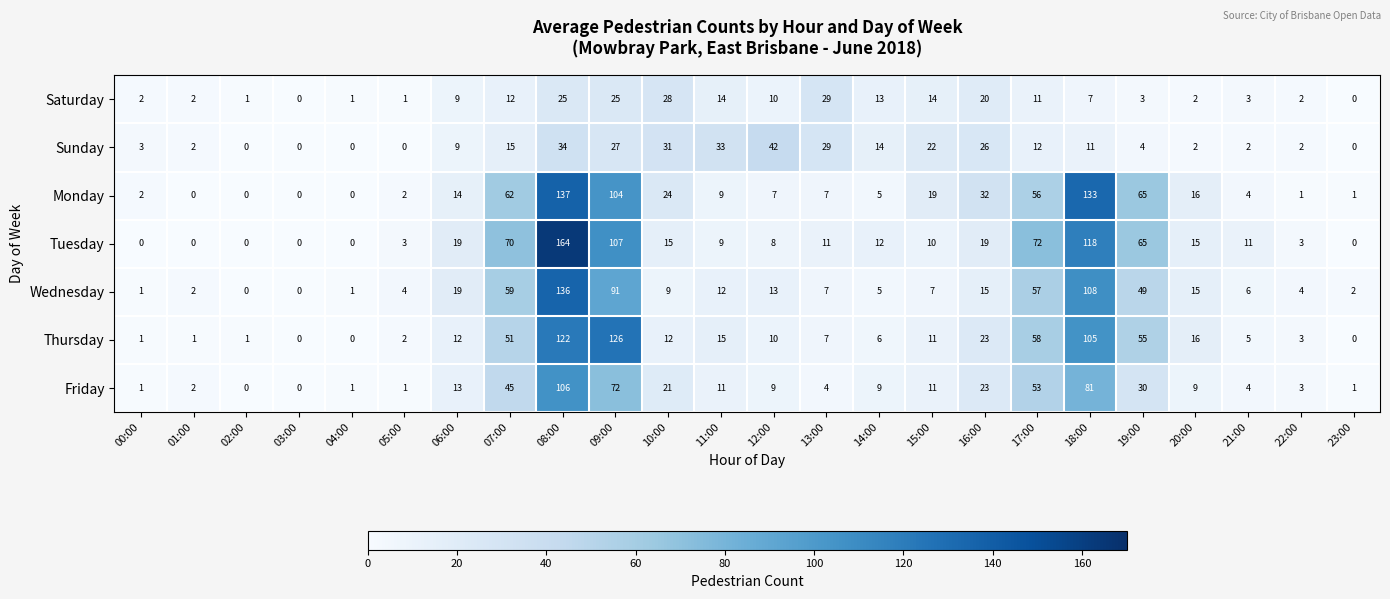

Count the number of categories in the chart.

24